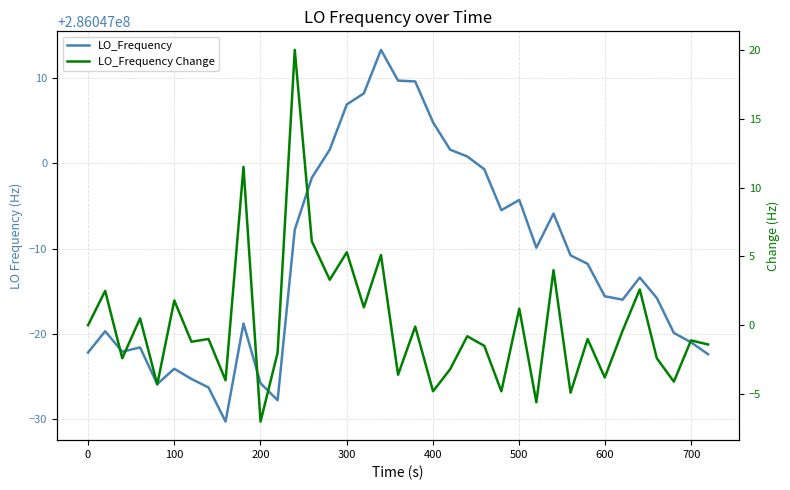

Is this an area chart (filled region under the line)?

No